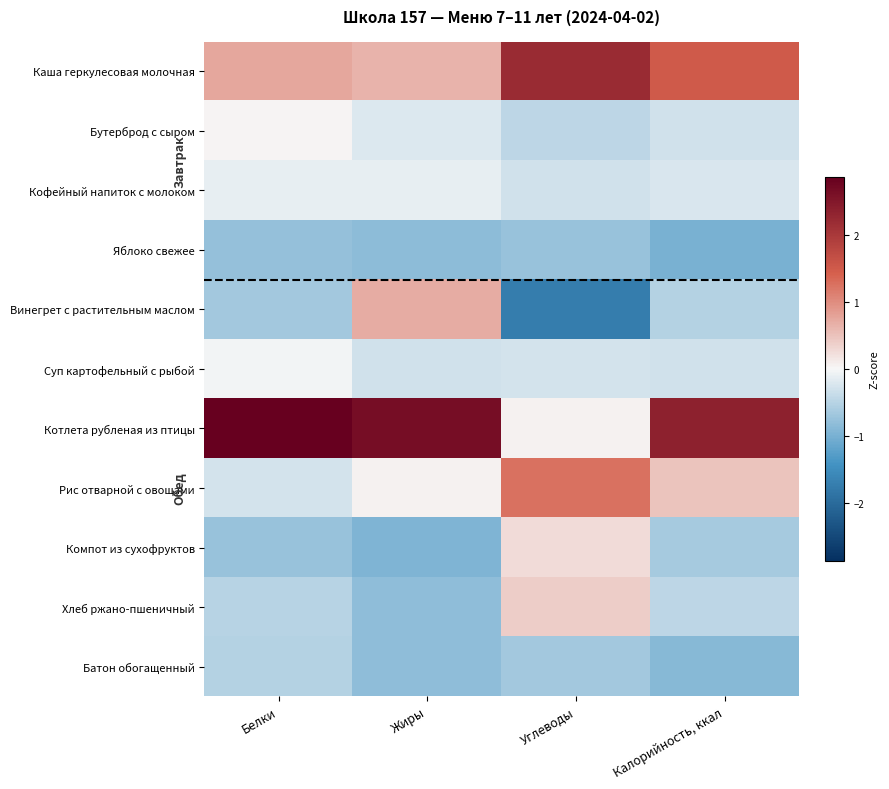

At which category is the sum across all series the highest?

Углеводы